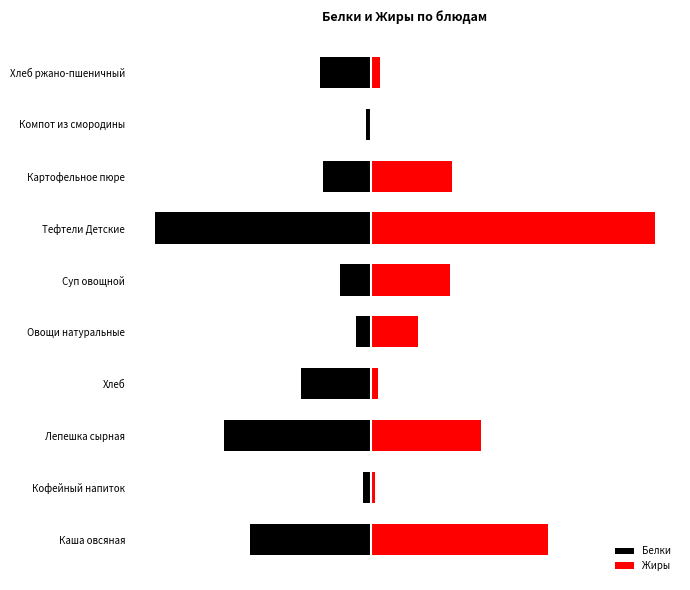

Which series has the widest spread of values?

Жиры